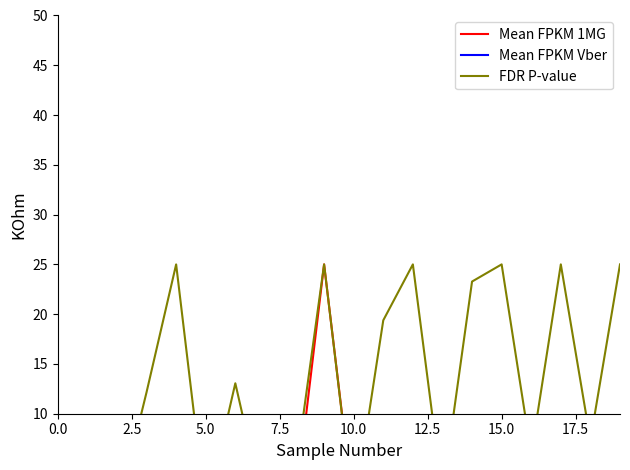

What is the total value across all series at 10?

0.2